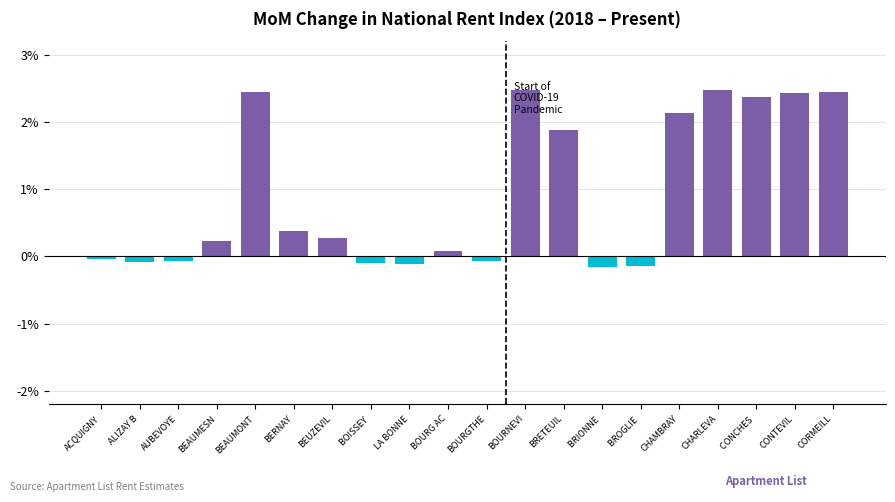

Between BEAUMESN and BOISSEY , which is larger?

BEAUMESN